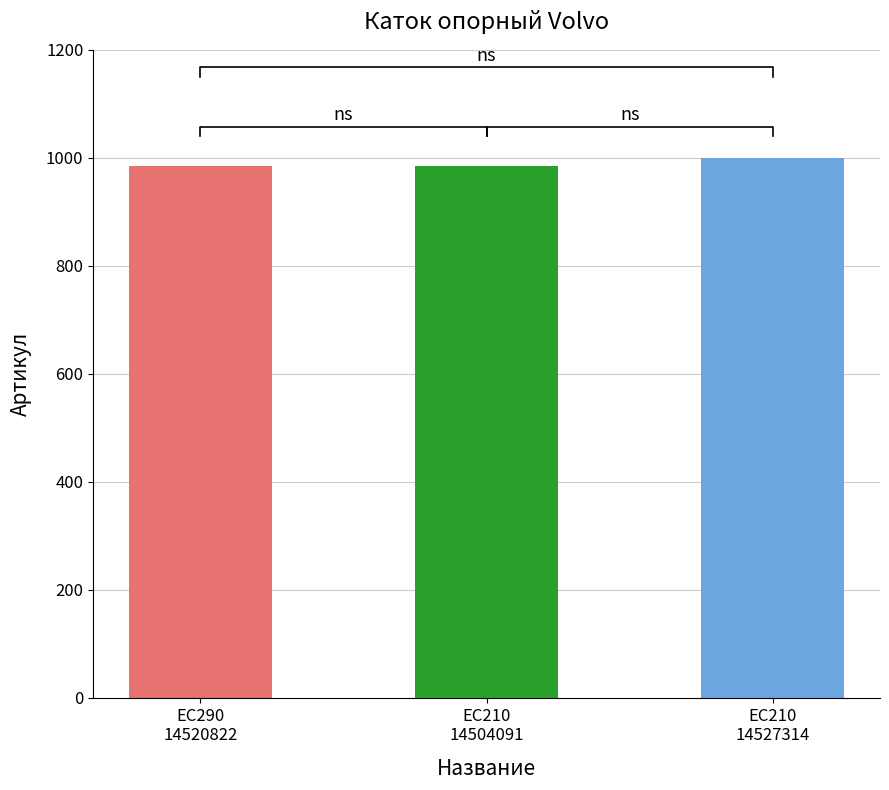

What is the smallest value displayed?

984